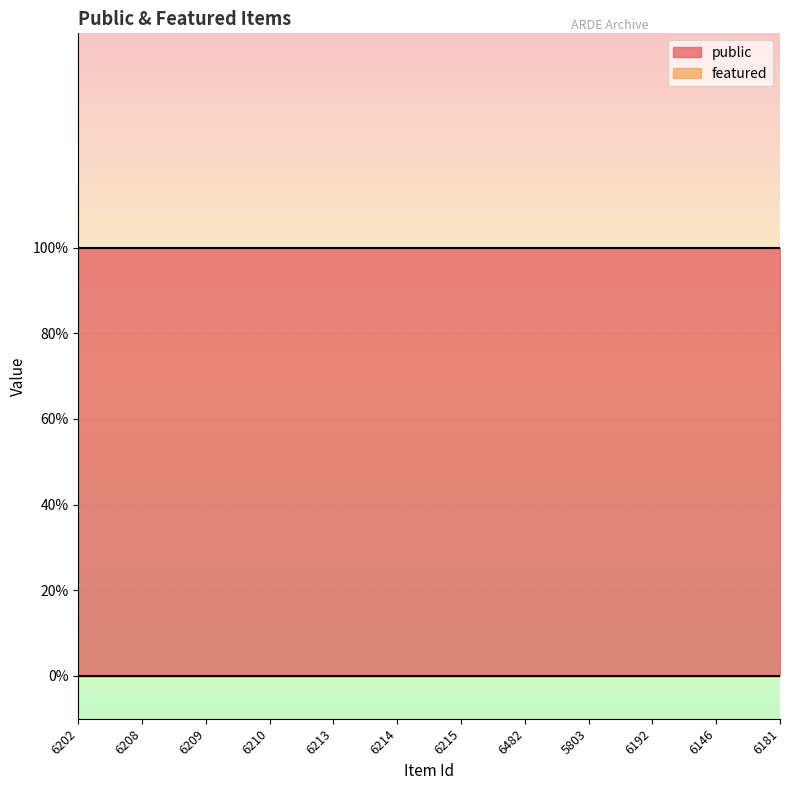

What is the difference between the highest and lowest values at 6210?

1